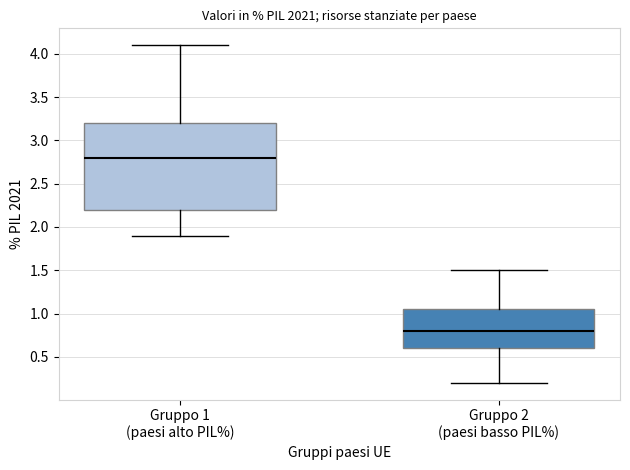

Reading left to right, transcribe this box plot: for each box, give where its median line is, the range the box spans, and where its two whiskers end, as read against the y-axis. The values are not printed on the chart, so give them approximately, as read against the axis.

Gruppo 1 (paesi alto PIL%): median 2.80, box 2.20 to 3.20, whiskers 1.90 to 4.10
Gruppo 2 (paesi basso PIL%): median 0.80, box 0.60 to 1.05, whiskers 0.20 to 1.50